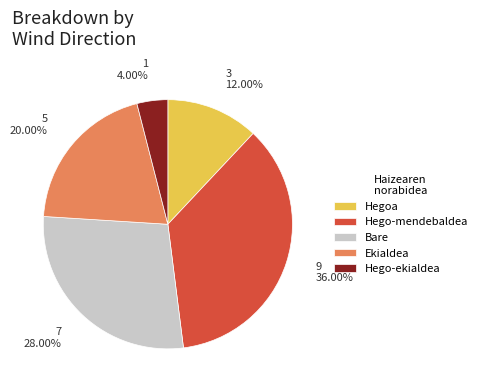

How many segments does this pie chart have?

5